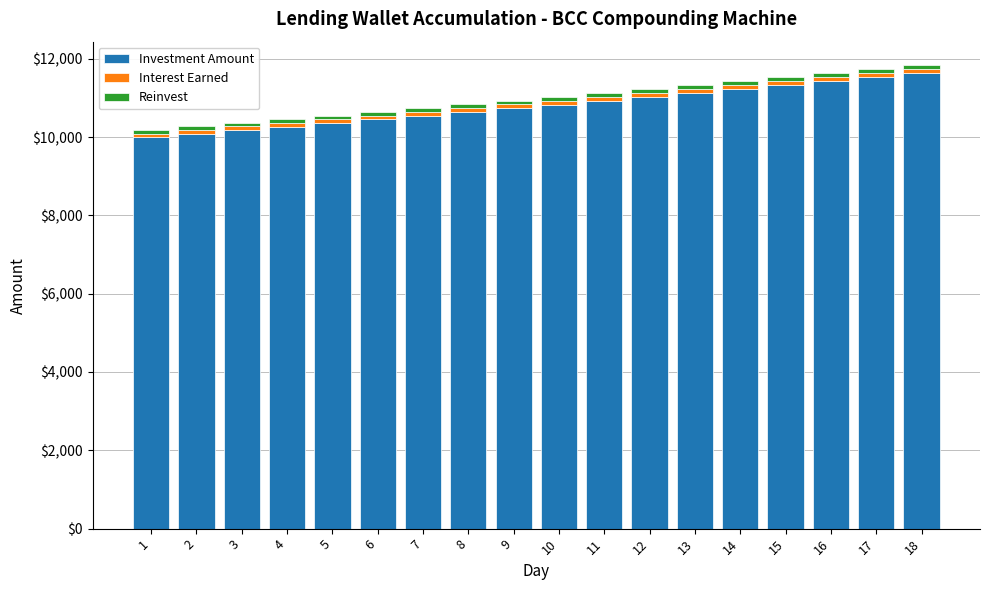

What is the sum of the Reinvest values at 9 and 7?

180.0